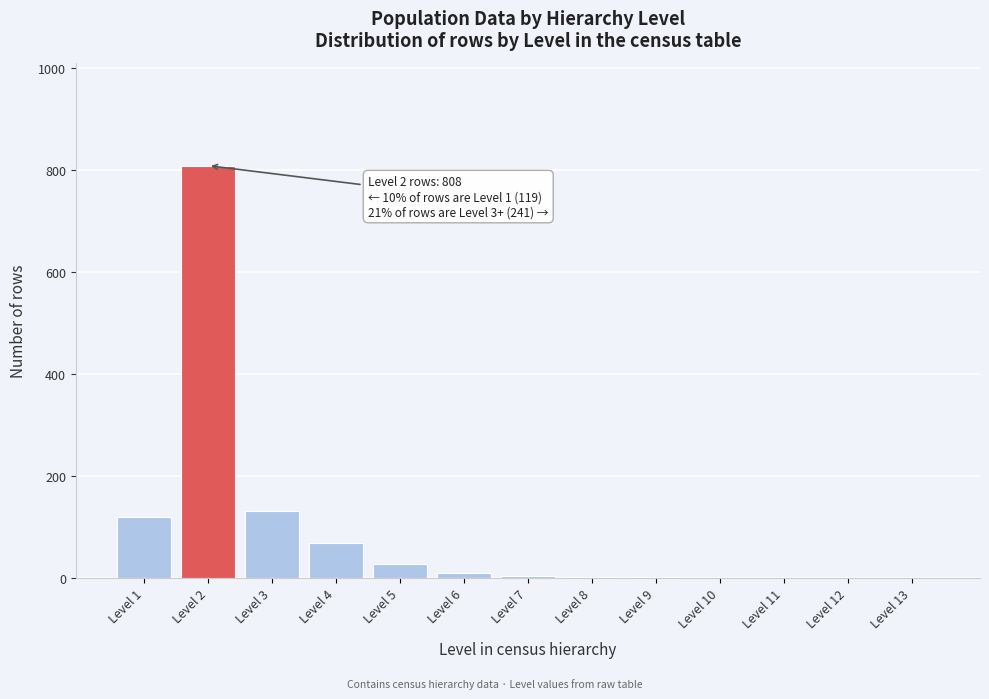

The value at Level 2 is 1219. True or false?

False